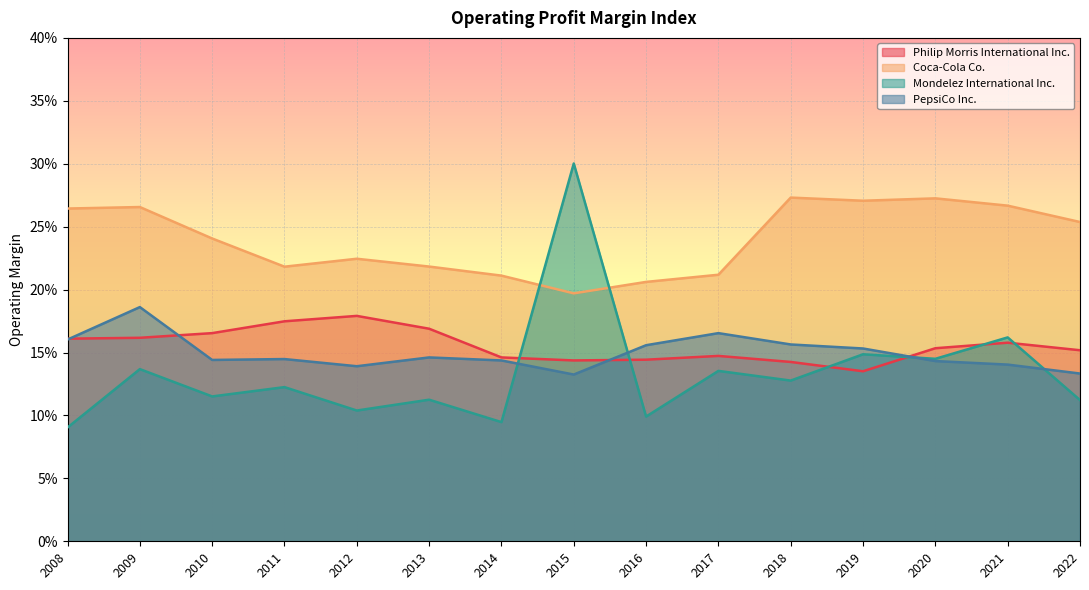

The value of Philip Morris International Inc. at 2022 is 0.2. True or false?

True